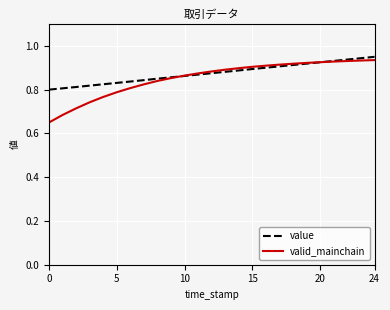

Which series has the widest spread of values?

valid_mainchain